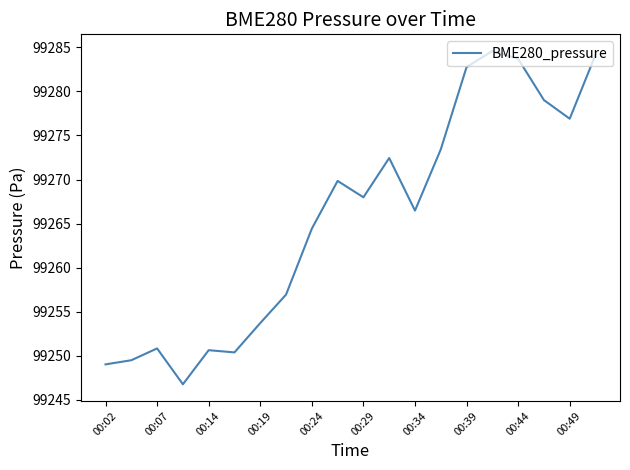

What is the difference between the maximum and minimum values?

37.8